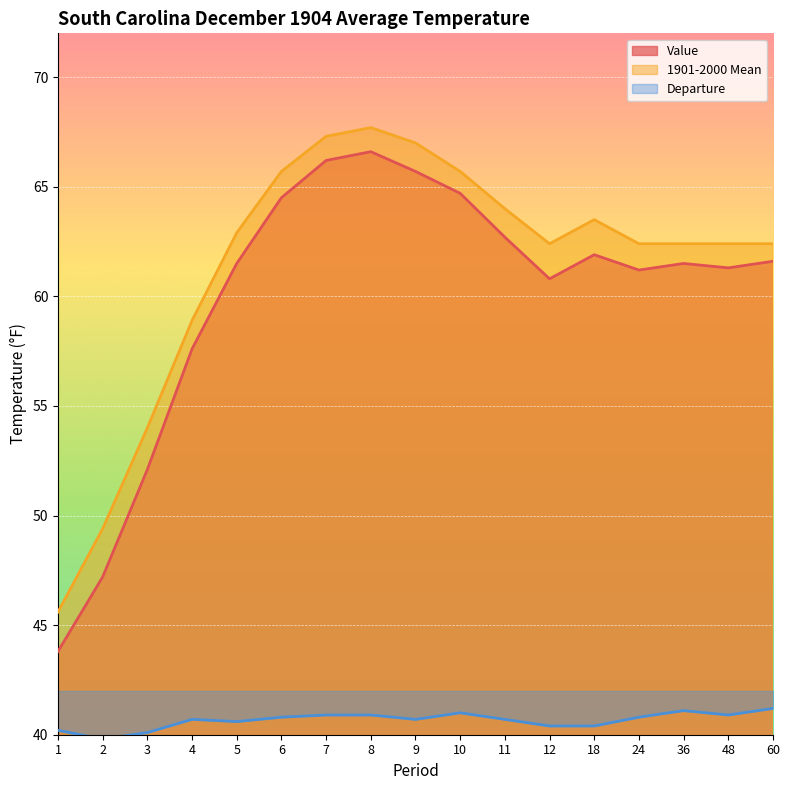

Reading left to right, transcribe all the data shown in this chart.

Value: 1=43.8	2=47.2	3=52.1	4=57.6	5=61.5	6=64.5	7=66.2	8=66.6	9=65.7	10=64.7	11=62.7	12=60.8	18=61.9	24=61.2	36=61.5	48=61.3	60=61.6
1901-2000 Mean: 1=45.6	2=49.4	3=54.0	4=58.9	5=62.9	6=65.7	7=67.3	8=67.7	9=67.0	10=65.7	11=64.0	12=62.4	18=63.5	24=62.4	36=62.4	48=62.4	60=62.4
Departure: 1=40.2	2=39.8	3=40.1	4=40.7	5=40.6	6=40.8	7=40.9	8=40.9	9=40.7	10=41.0	11=40.7	12=40.4	18=40.4	24=40.8	36=41.1	48=40.9	60=41.2